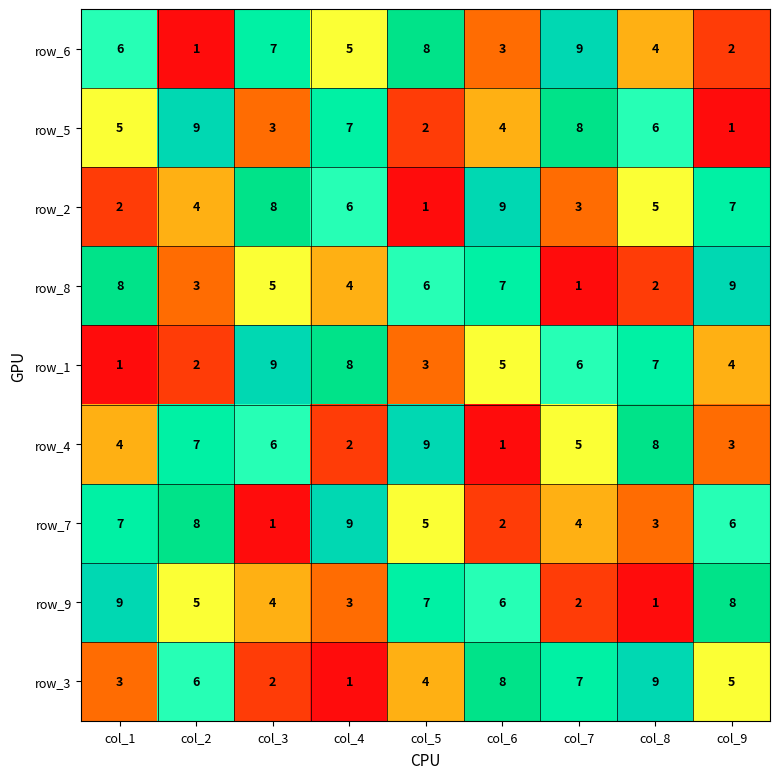

At which label is row_7 closest to 5?

col_5